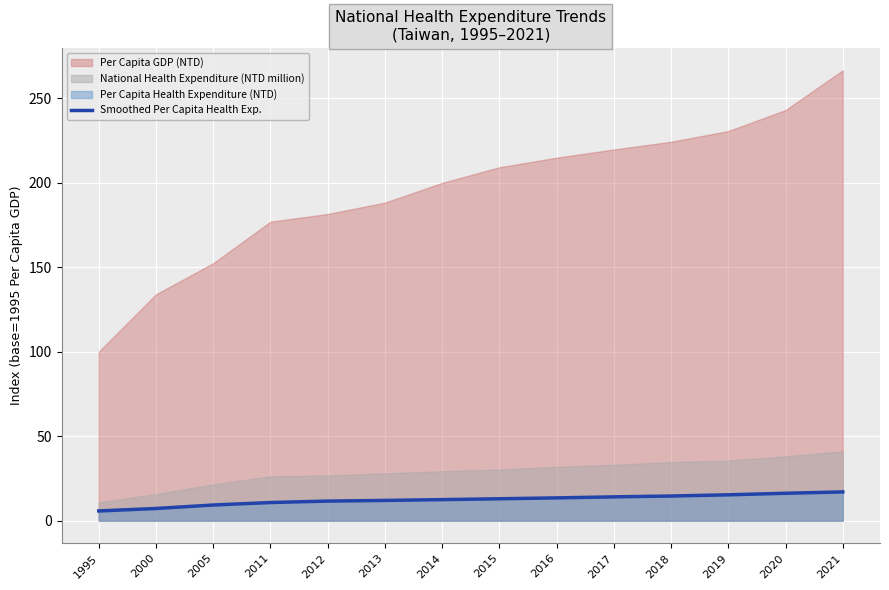

Where does the data first go above 12?

2013